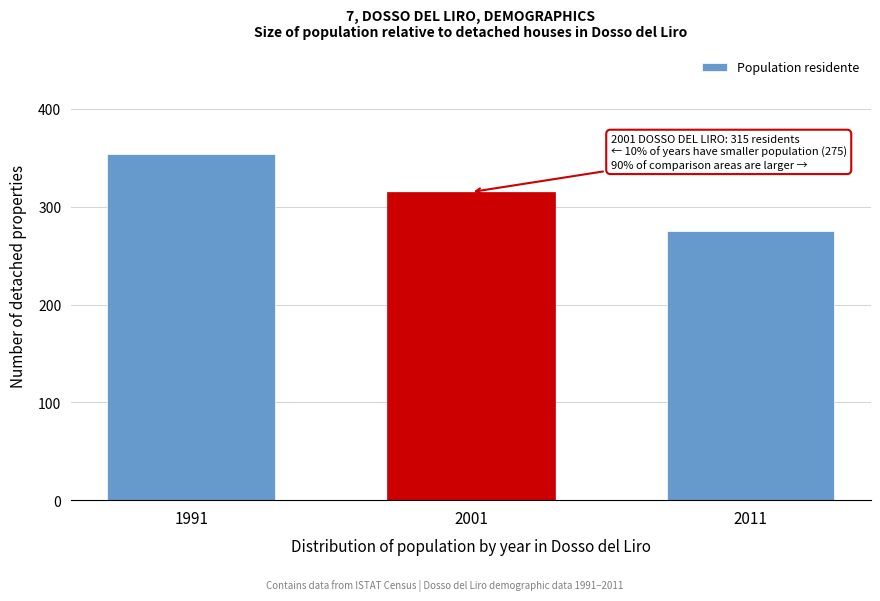

Reading left to right, extract all data points from this chart.

1991=354	2001=315	2011=275